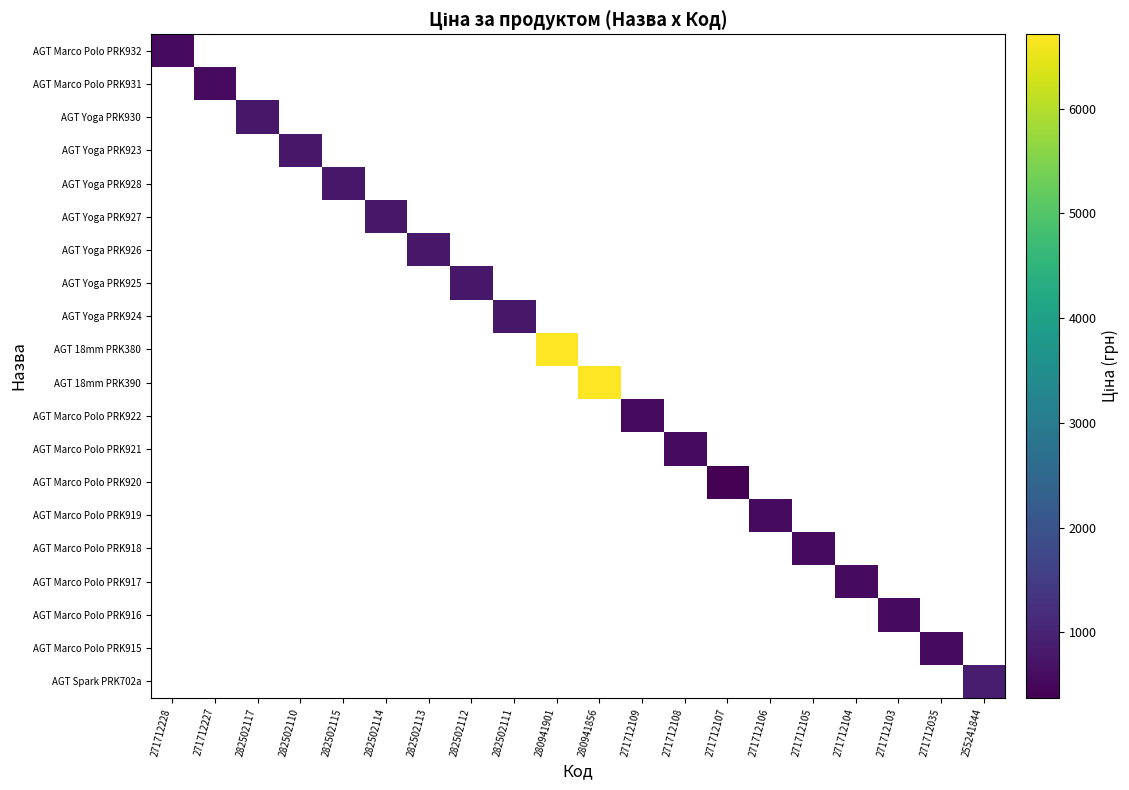

Rank the series at 282502110 from highest to lowest value.

AGT Marco Polo PRK932, AGT Marco Polo PRK931, AGT Yoga PRK930, AGT Yoga PRK923, AGT Yoga PRK928, AGT Yoga PRK927, AGT Yoga PRK926, AGT Yoga PRK925, AGT Yoga PRK924, AGT 18mm PRK380, AGT 18mm PRK390, AGT Marco Polo PRK922, AGT Marco Polo PRK921, AGT Marco Polo PRK920, AGT Marco Polo PRK919, AGT Marco Polo PRK918, AGT Marco Polo PRK917, AGT Marco Polo PRK916, AGT Marco Polo PRK915, AGT Spark PRK702a